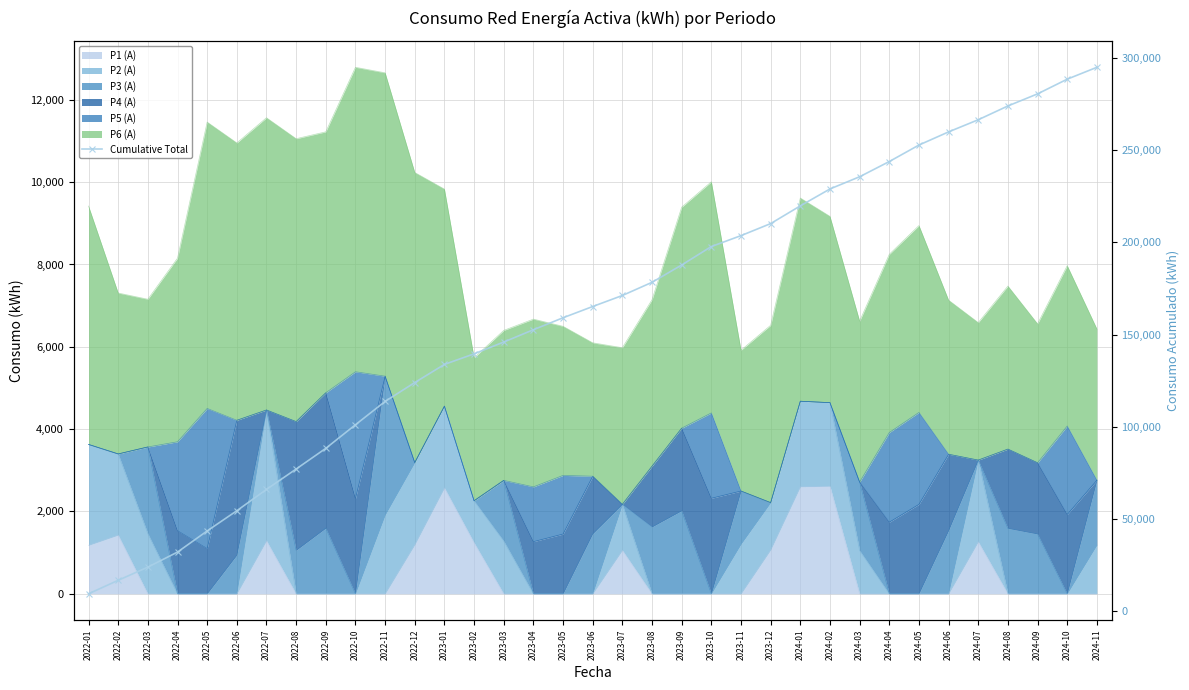

What is the difference between the maximum and minimum values?

285513